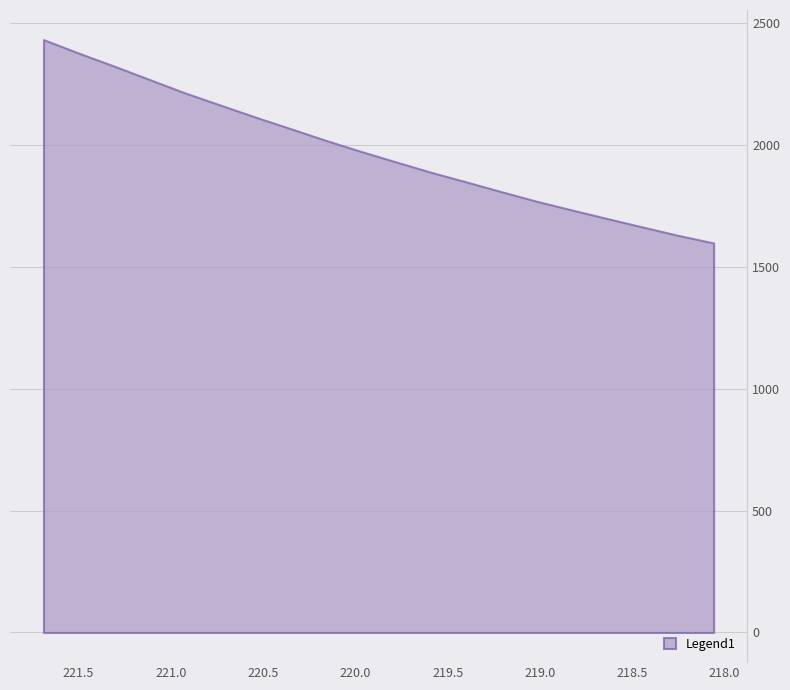

Does the chart display data point markers on the line(s)?

No